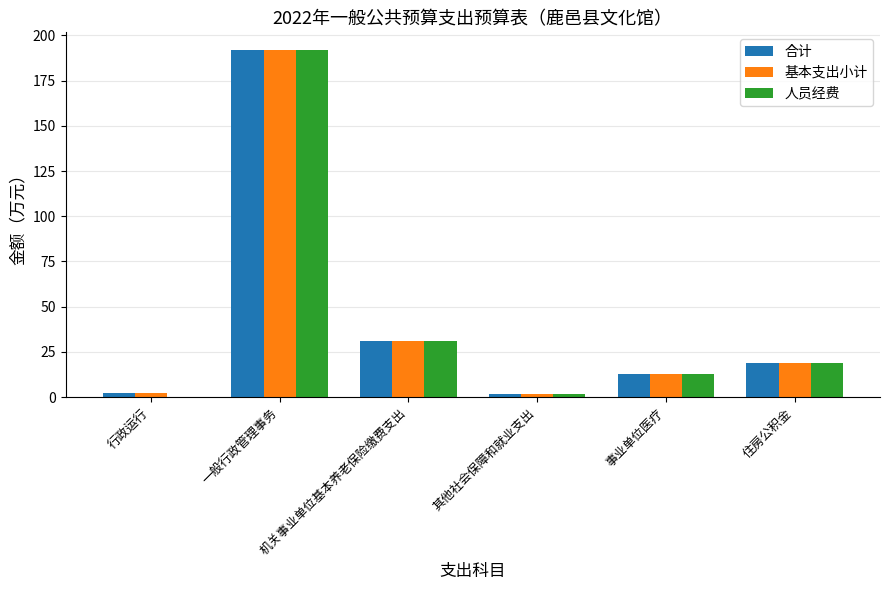

How many data points does each series have?

6